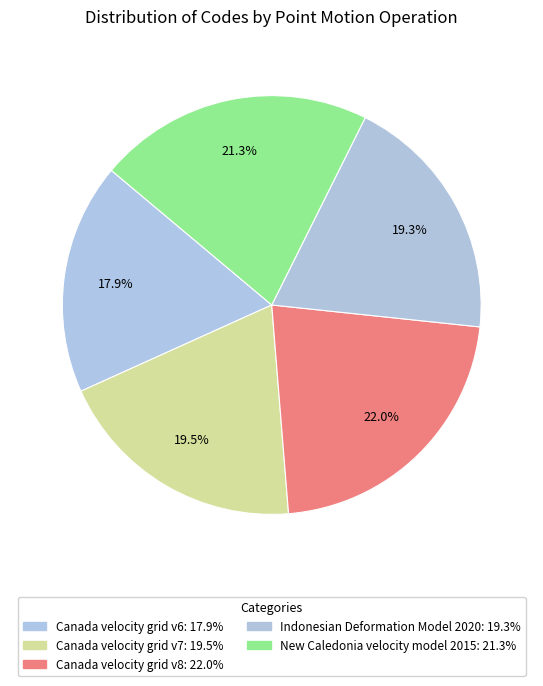

Rank the categories by value from lowest to highest.

Canada velocity grid v6, Indonesian Deformation Model 2020, Canada velocity grid v7, New Caledonia velocity model 2015, Canada velocity grid v8